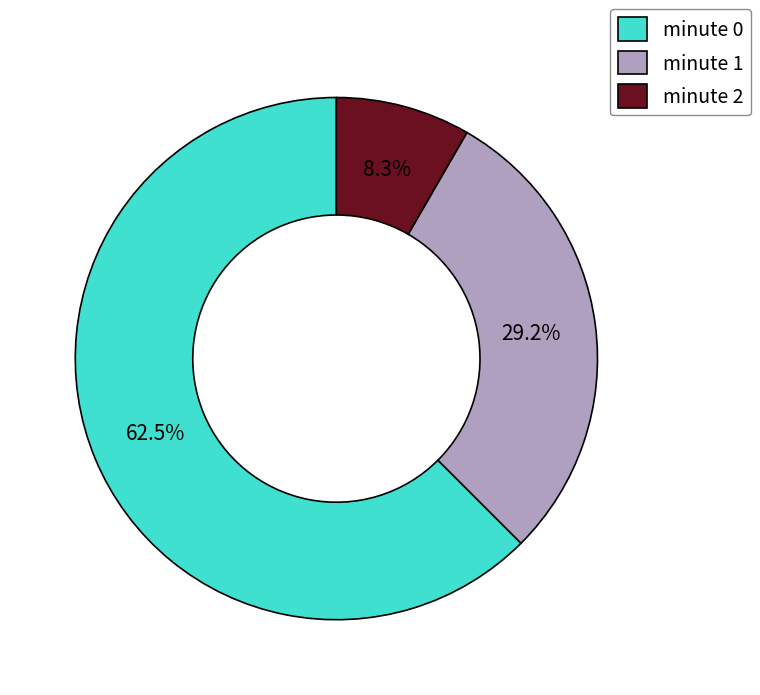

How much of the chart is everything except minute 0?

37.5%